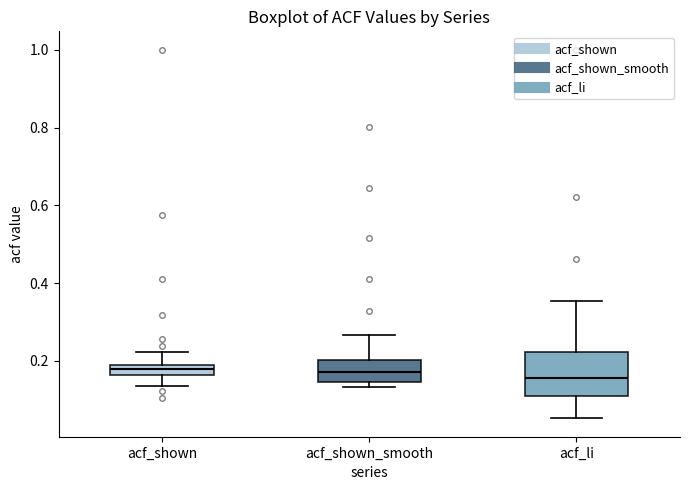

Comparing the boxes themselves (not the whiskers), which one is the tallest?

acf_li